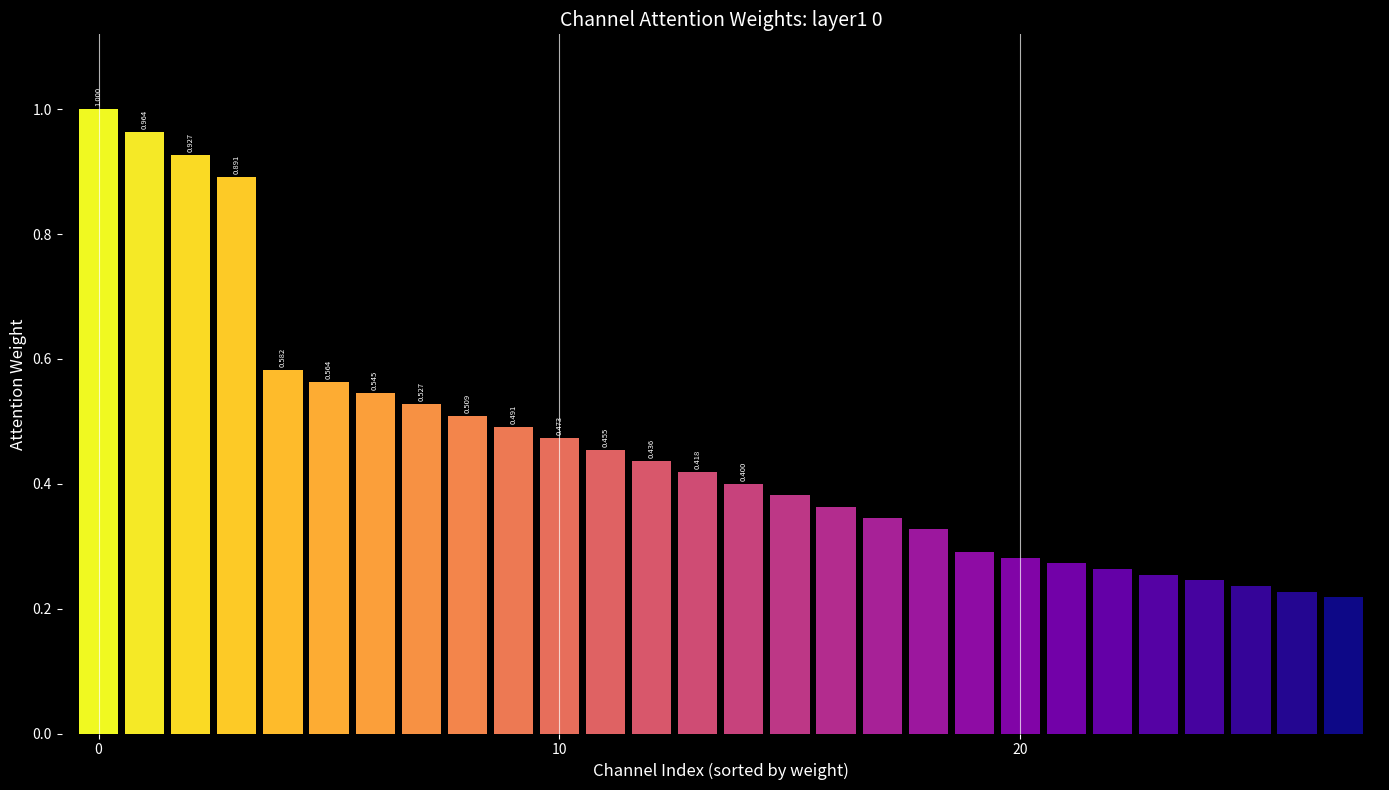

What is the greatest value displayed?

1.0